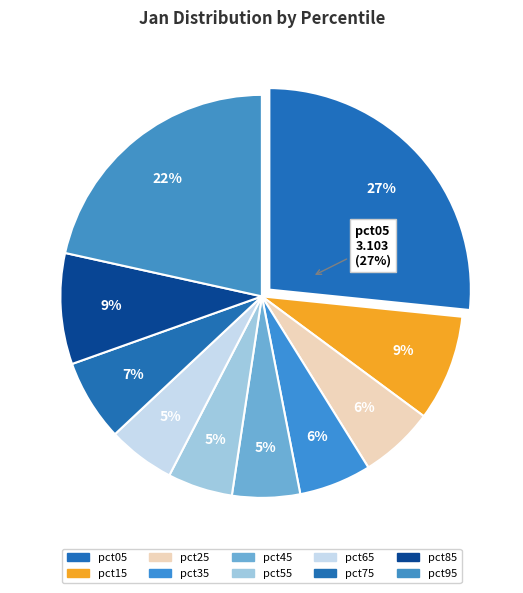

To the nearest percent, what percentage of the pie is pct55?

5%